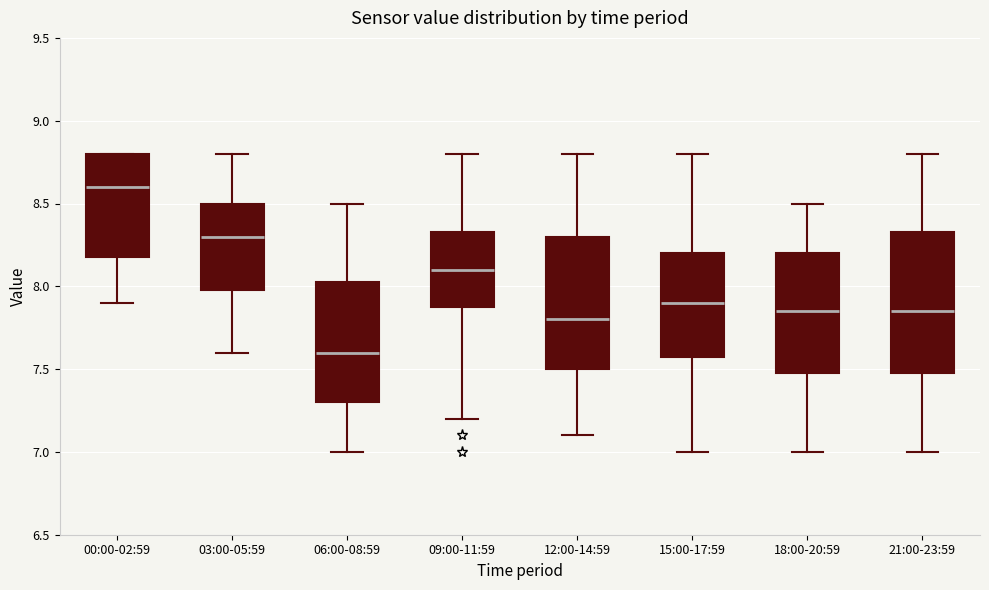

Reading left to right, transcribe this box plot: for each box, give where its median line is, the range the box spans, and where its two whiskers end, as read against the y-axis. The values are not printed on the chart, so give them approximately, as read against the axis.

00:00-02:59: median 8.60, box 8.20 to 8.80, whiskers 7.90 to 8.80
03:00-05:59: median 8.30, box 8.00 to 8.50, whiskers 7.60 to 8.80
06:00-08:59: median 7.60, box 7.30 to 8.05, whiskers 7.00 to 8.50
09:00-11:59: median 8.10, box 7.90 to 8.35, whiskers 7.20 to 8.80
12:00-14:59: median 7.80, box 7.50 to 8.30, whiskers 7.10 to 8.80
15:00-17:59: median 7.90, box 7.60 to 8.20, whiskers 7.00 to 8.80
18:00-20:59: median 7.85, box 7.50 to 8.20, whiskers 7.00 to 8.50
21:00-23:59: median 7.85, box 7.50 to 8.35, whiskers 7.00 to 8.80